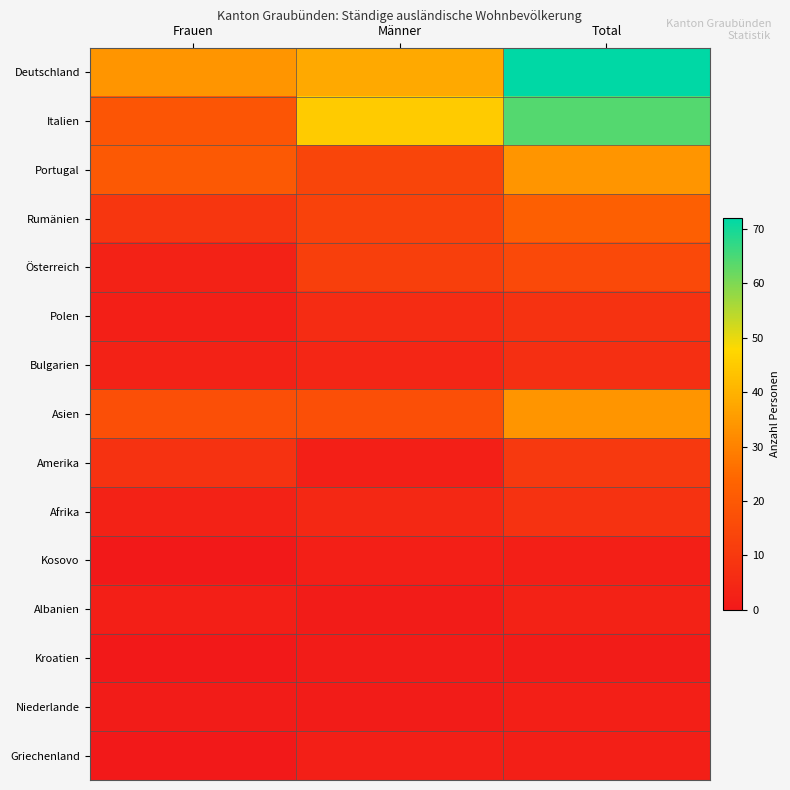

Between Männer and Total, which series saw the biggest shift?

Deutschland